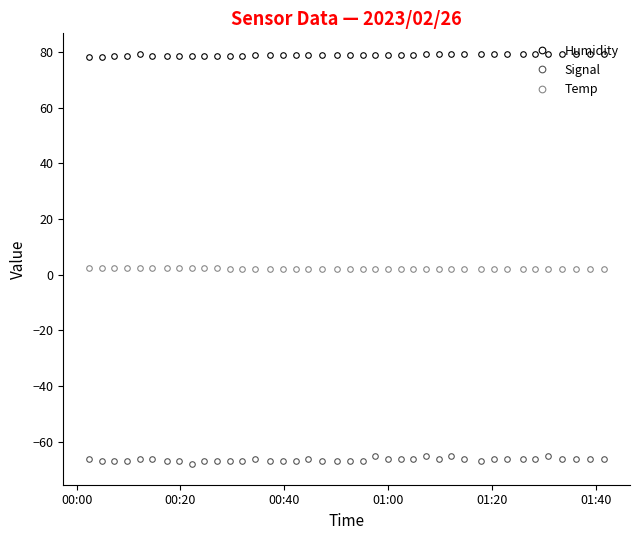

Which series has the largest total across all categories?

Humidity